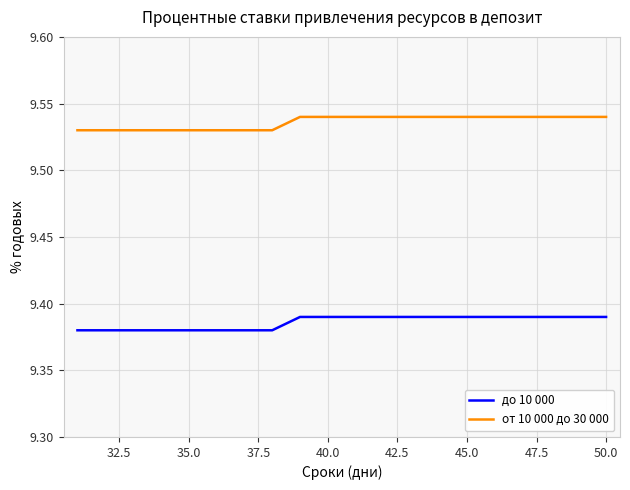

True or false: от 10 000 до 30 000 and до 10 000 intersect in this chart.

False